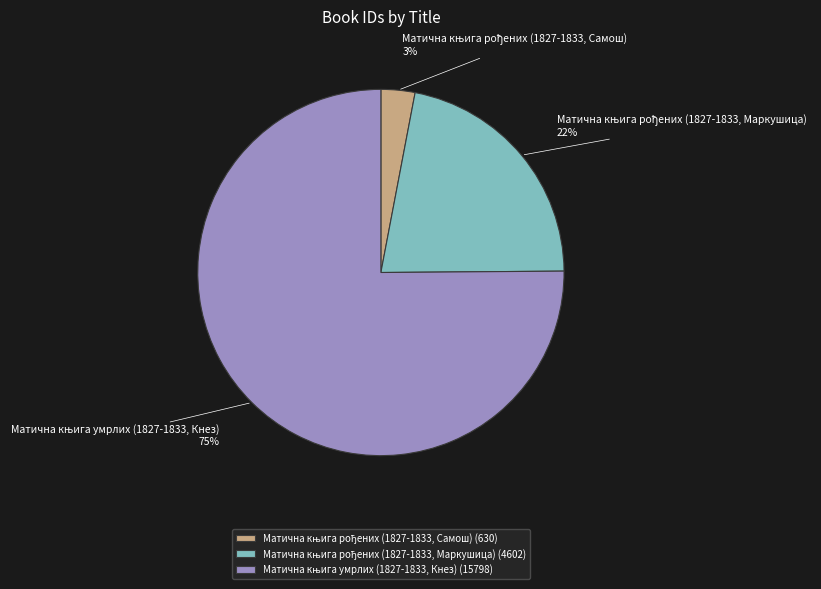

Is there any slice that represents more than half of the pie?

Yes